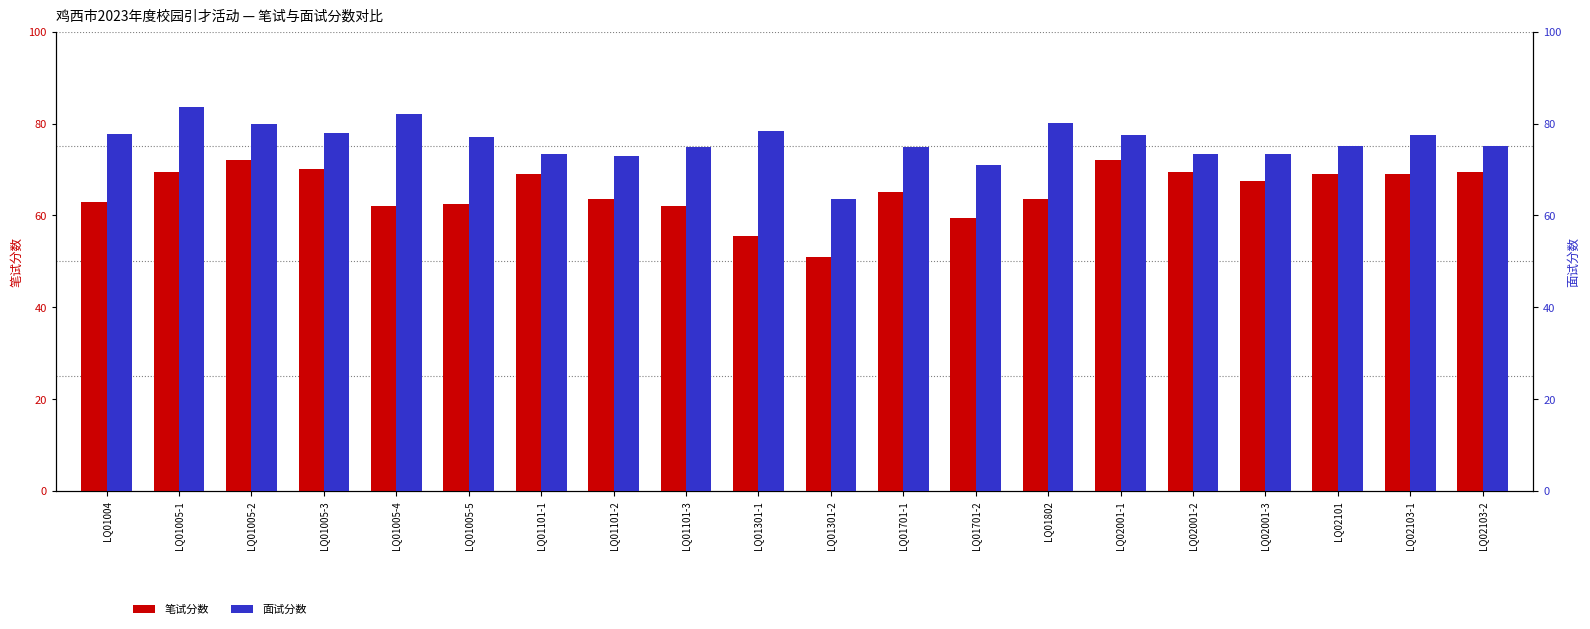

True or false: 笔试分数 has a value of 62.0 at LQ01101-3.

True